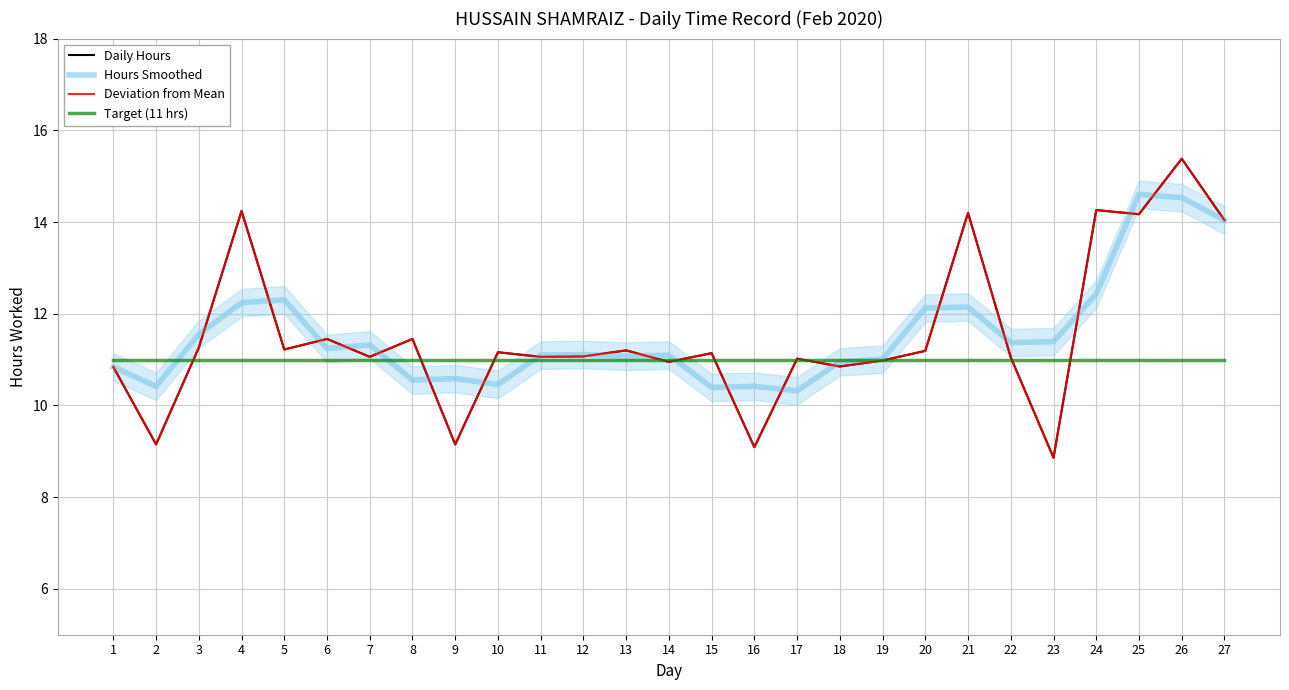

How many intersections are there between Deviation from Mean and Hours Smoothed?

19